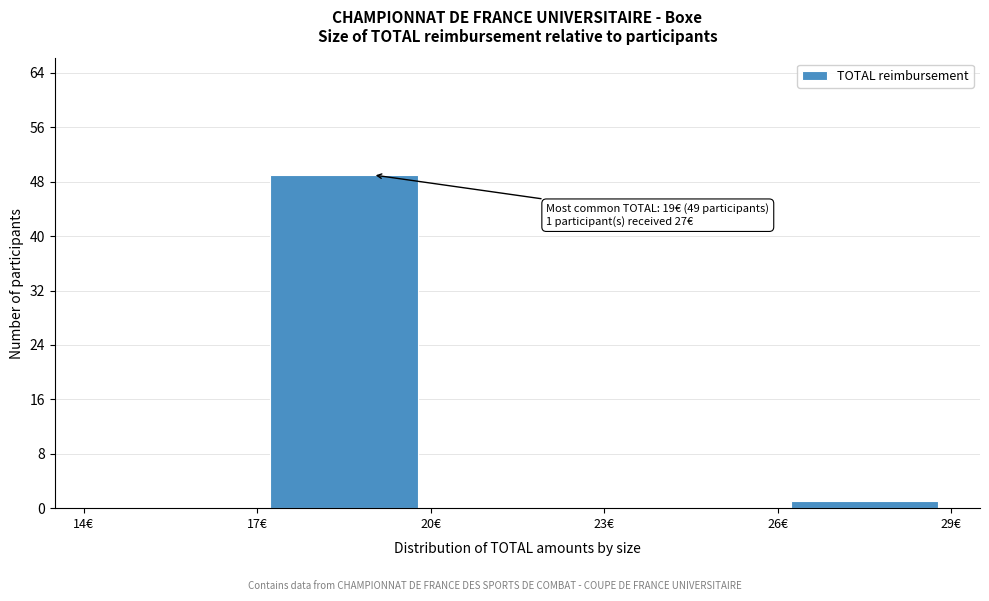

Over which range of the x-axis is the bar tallest?

17 to 20